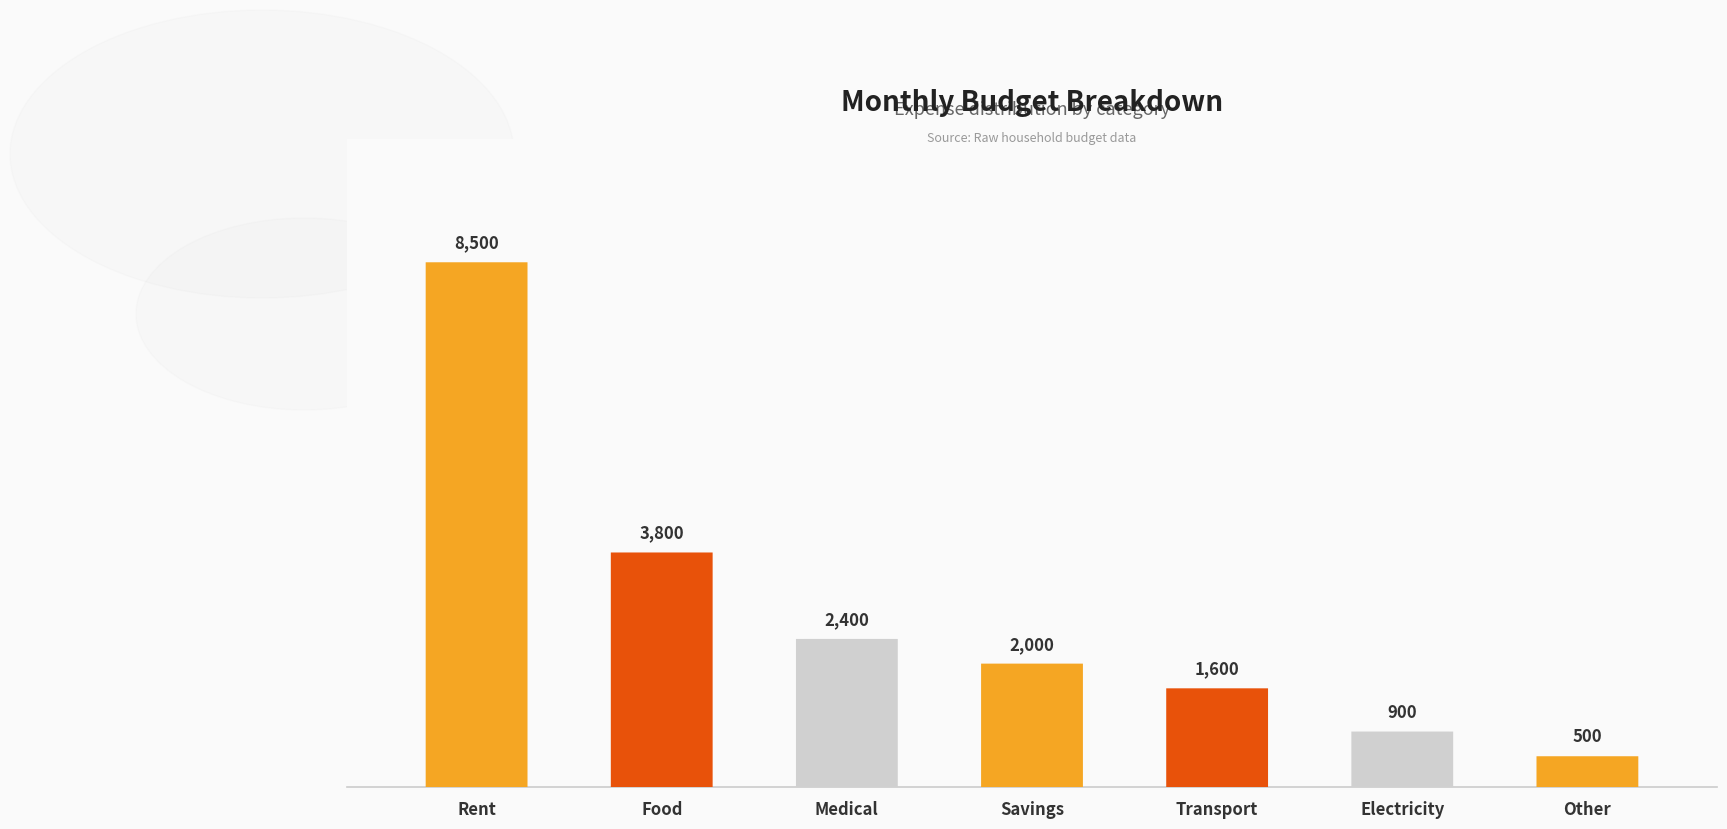

The chart shows a value of 900 at Electricity. True or false?

True